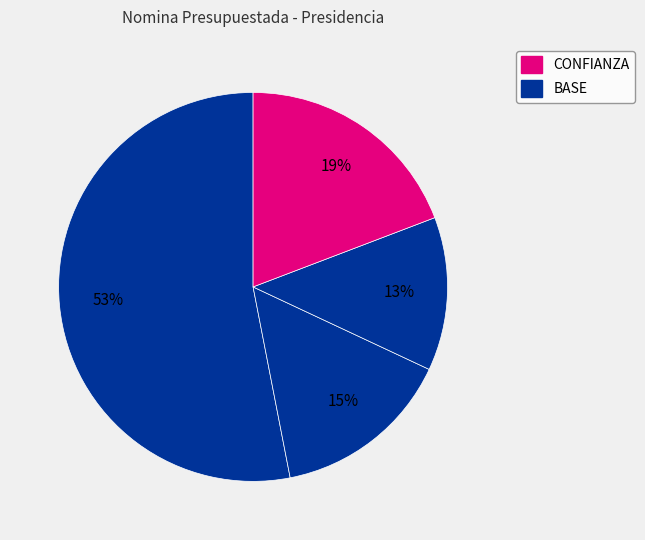

Count the number of slices in the pie.

4